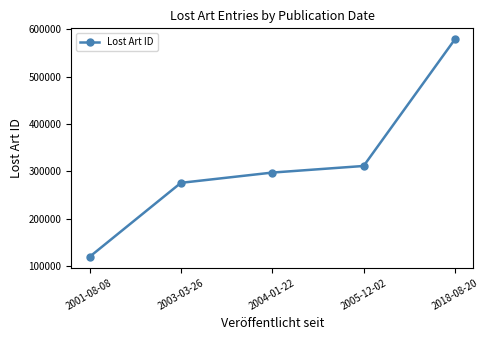

At which category does the chart reach its peak across all series?

2018-08-20